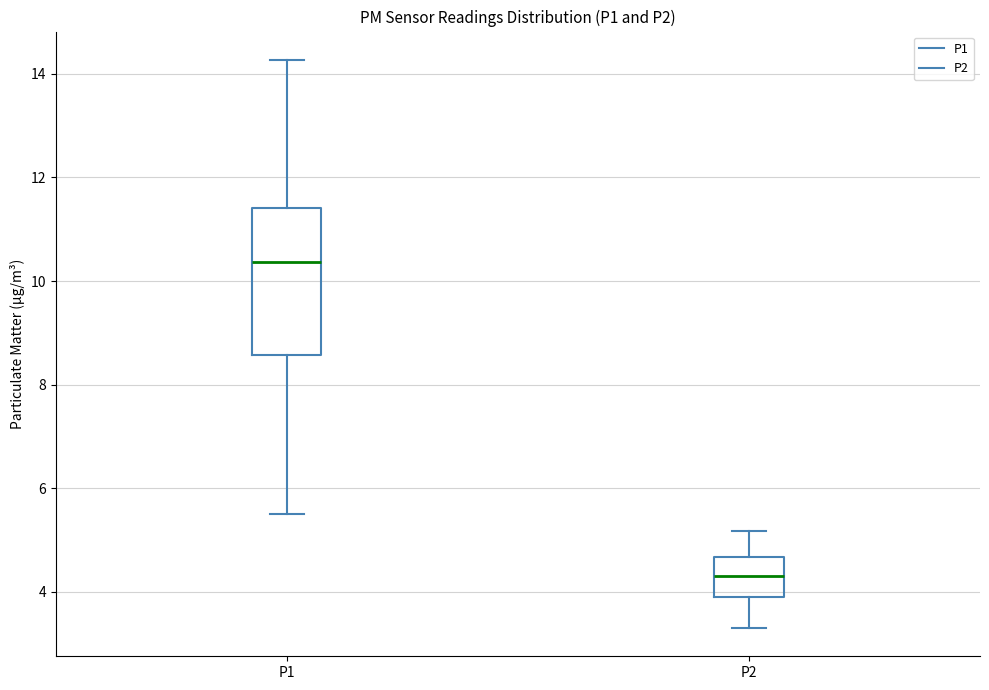

Which box has the lowest median line?

P2